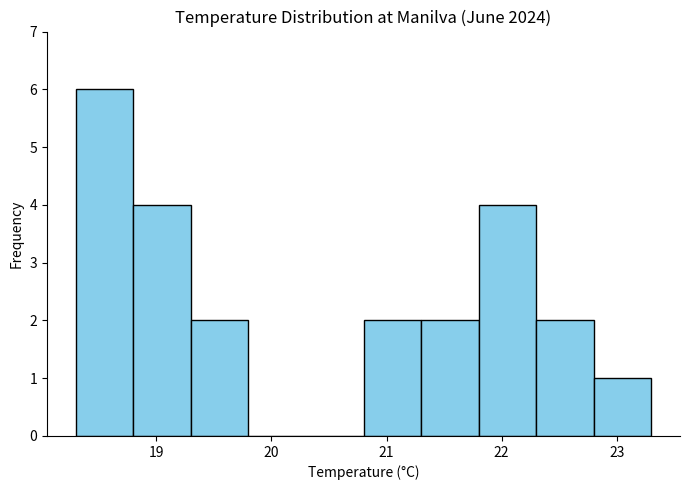

Over which range of the x-axis is the bar tallest?

18.3 to 18.8